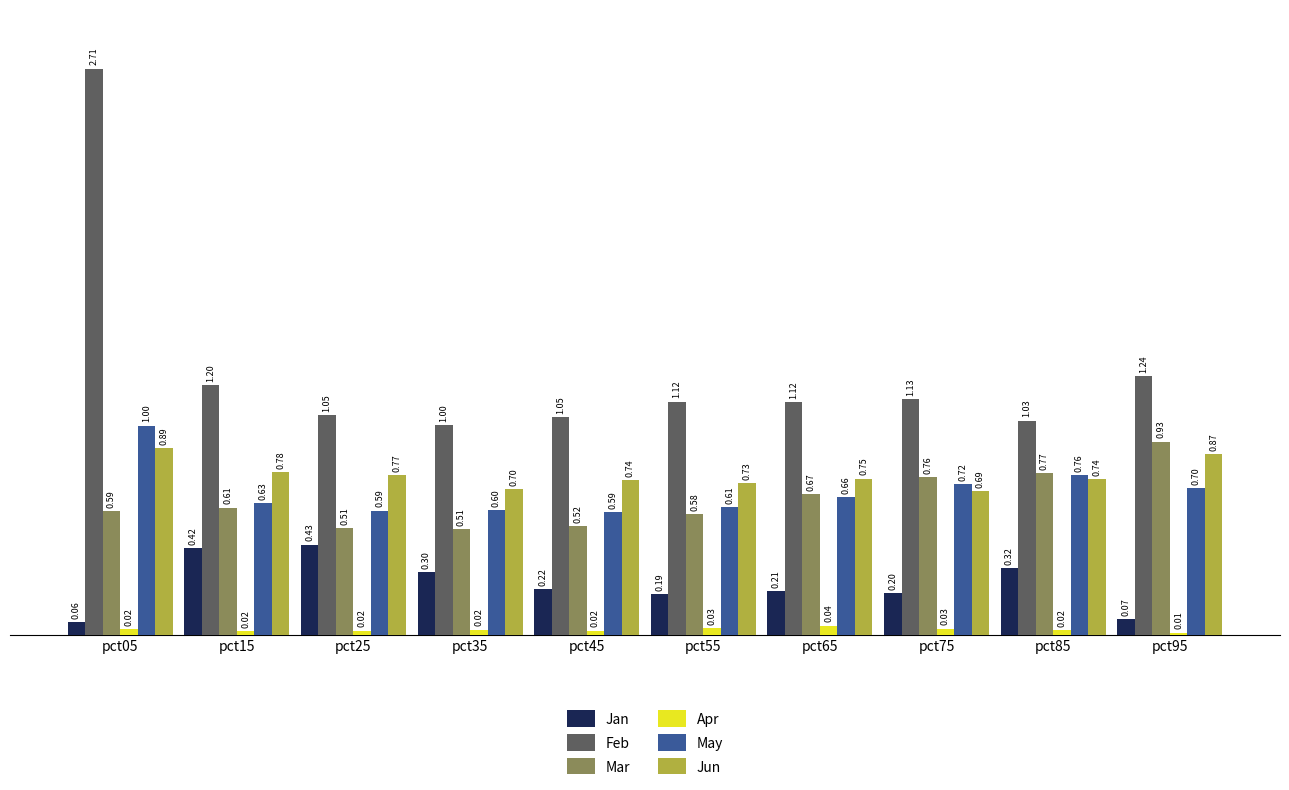

What is the total value across all series at pct65?

3.4